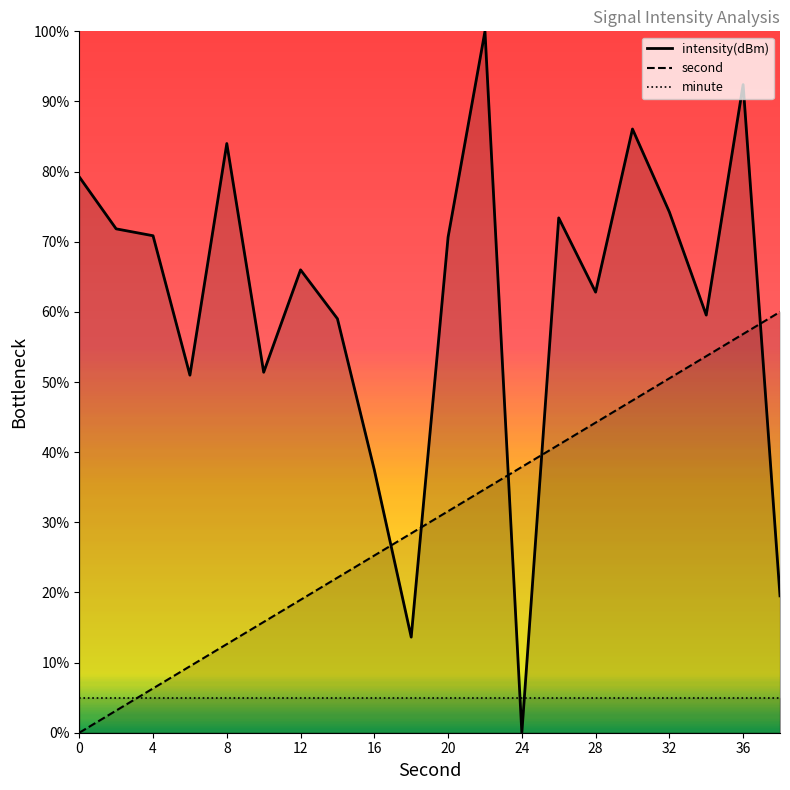

Reading left to right, list all the values displayed in this chart.

second: 0.0	3.2	6.3	9.5	12.6	15.8	18.9	22.1	25.3	28.4	31.6	34.7	37.9	41.1	44.2	47.4	50.5	53.7	56.8	60.0
intensity(dBm): 79.2	71.8	70.9	51.0	84.0	51.4	66.0	59.0	37.5	13.6	70.7	100.0	0.0	73.4	62.8	86.1	74.2	59.5	92.4	19.5